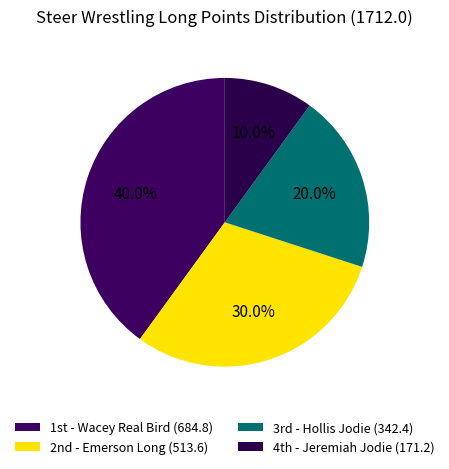

To the nearest percent, what is the difference between the largest and smallest slice percentages?

30%